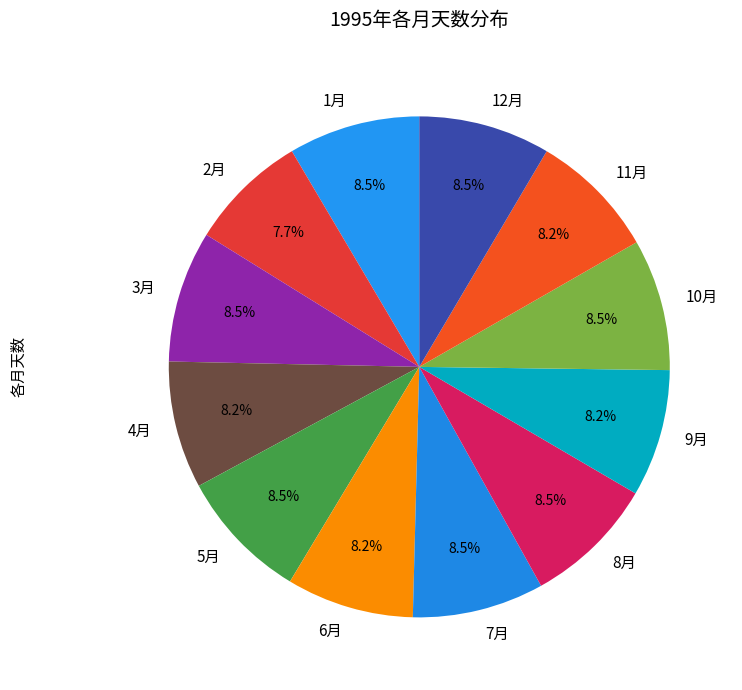

Approximately how many times larger is the value at 7月 compared to 12月?

1.0